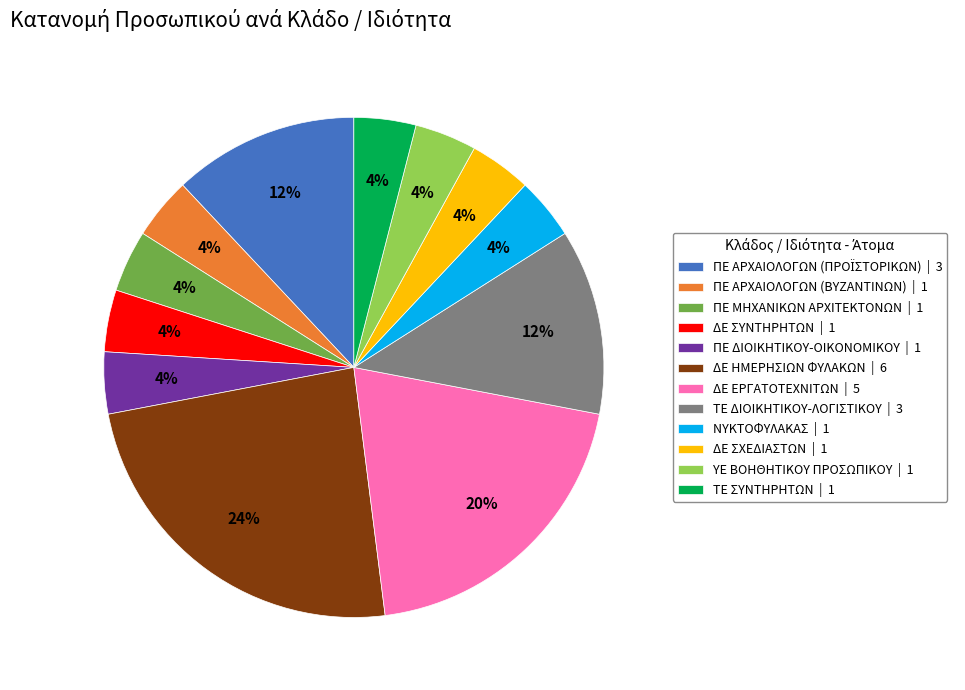

To the nearest percent, what is the combined percentage of ΤΕ ΔΙΟΙΚΗΤΙΚΟΥ-ΛΟΓΙΣΤΙΚΟΥ and ΔΕ ΗΜΕΡΗΣΙΩΝ ΦΥΛΑΚΩΝ?

36%